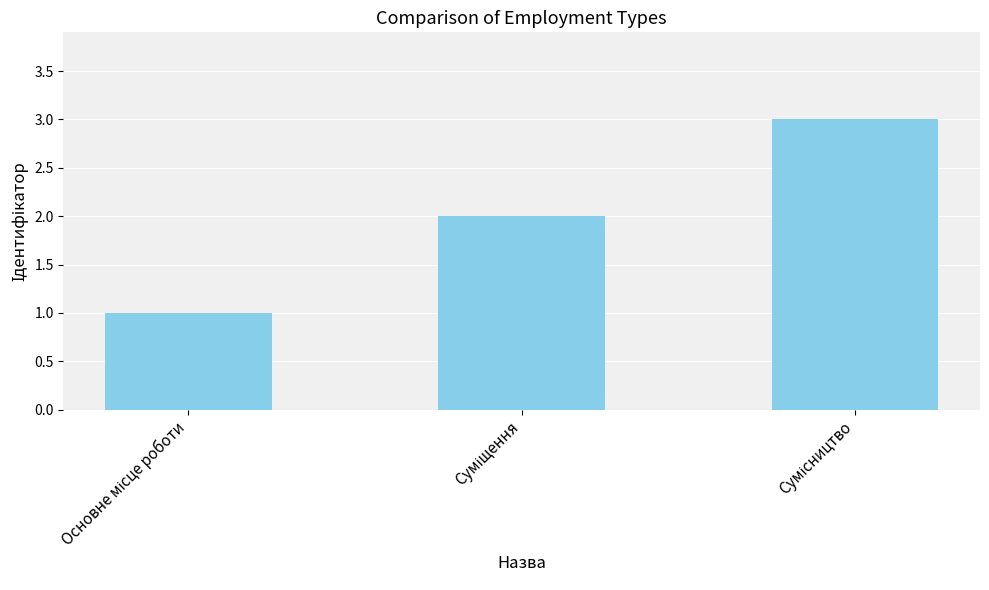

What is the maximum value shown in the chart?

3